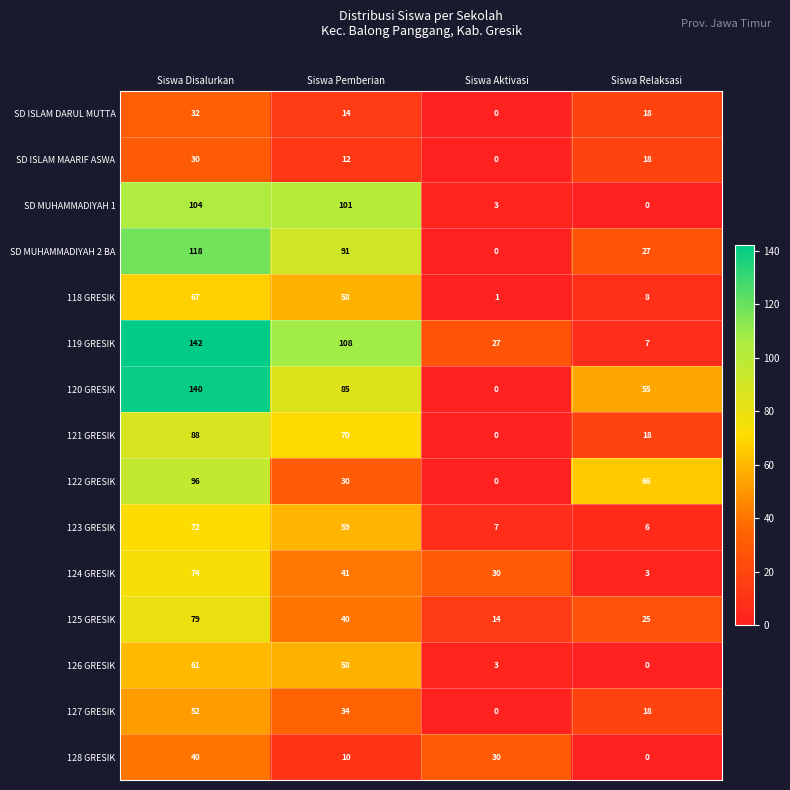

The 123 GRESIK series shows 72 at Siswa Disalurkan. True or false?

True